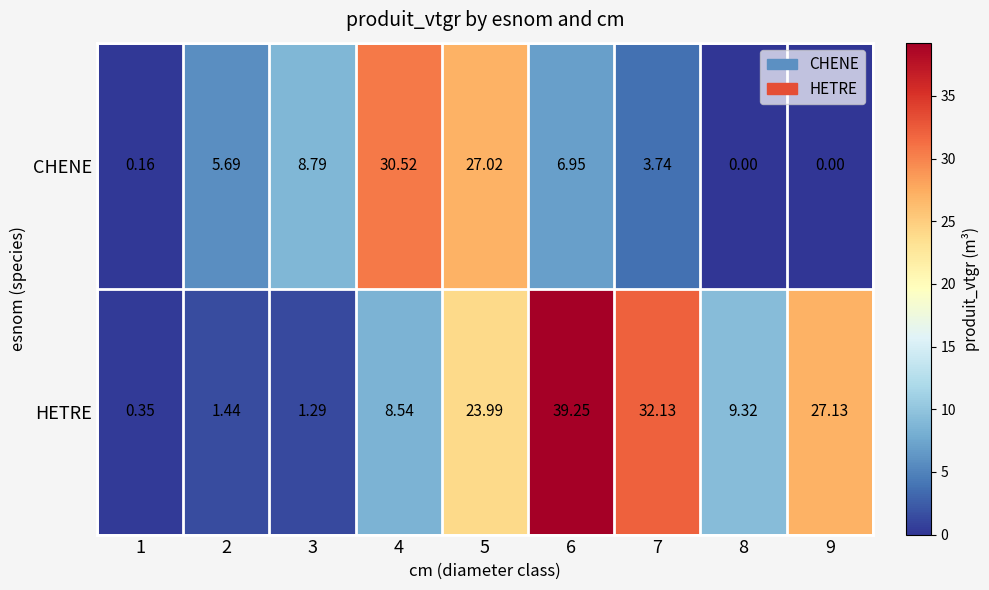

How many values in the HETRE series exceed 9?

5